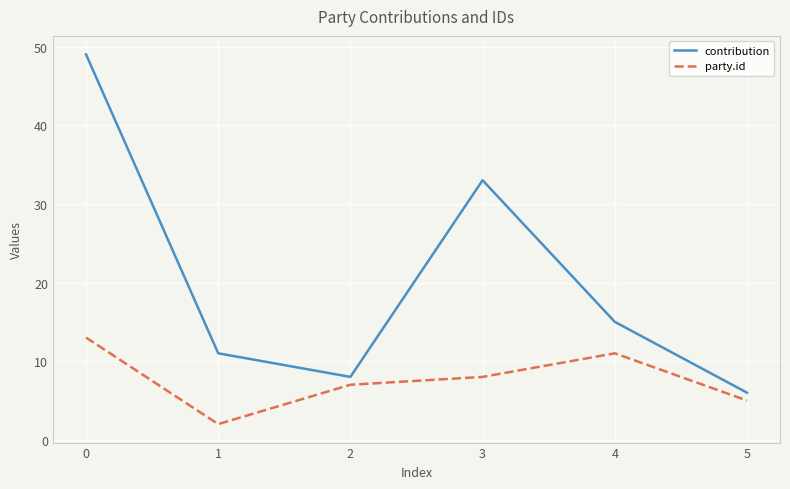

List the series in order of their peak value, lowest first.

party.id, contribution